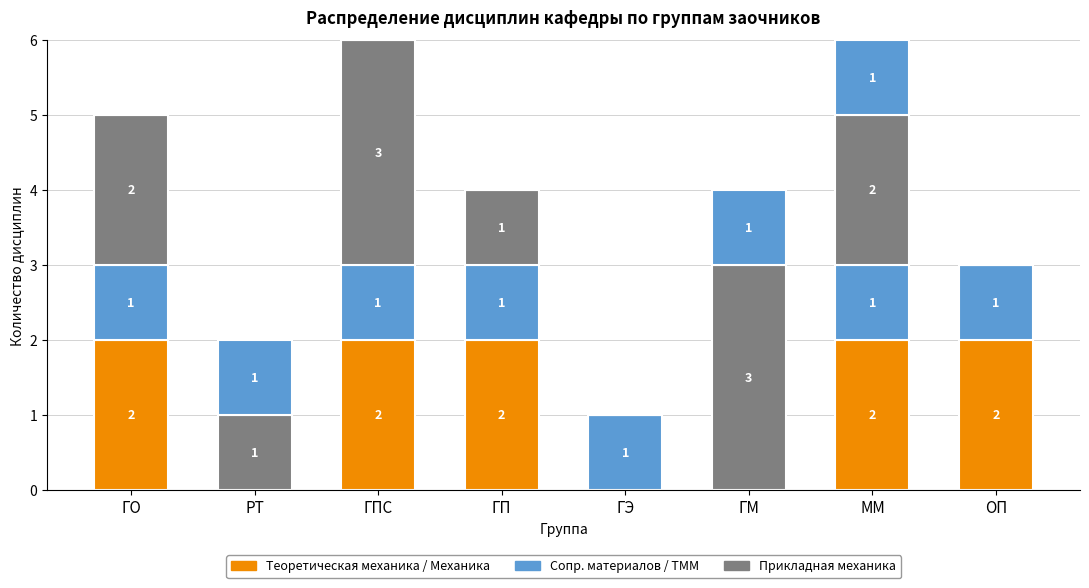

How many data points does each series have?

8